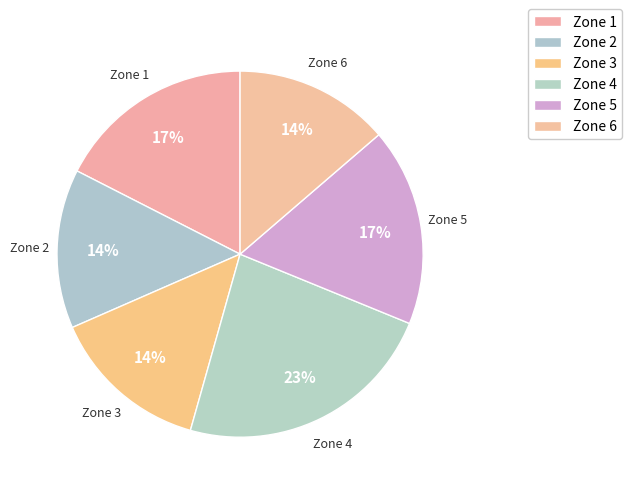

Which slice is the largest?

Zone 4